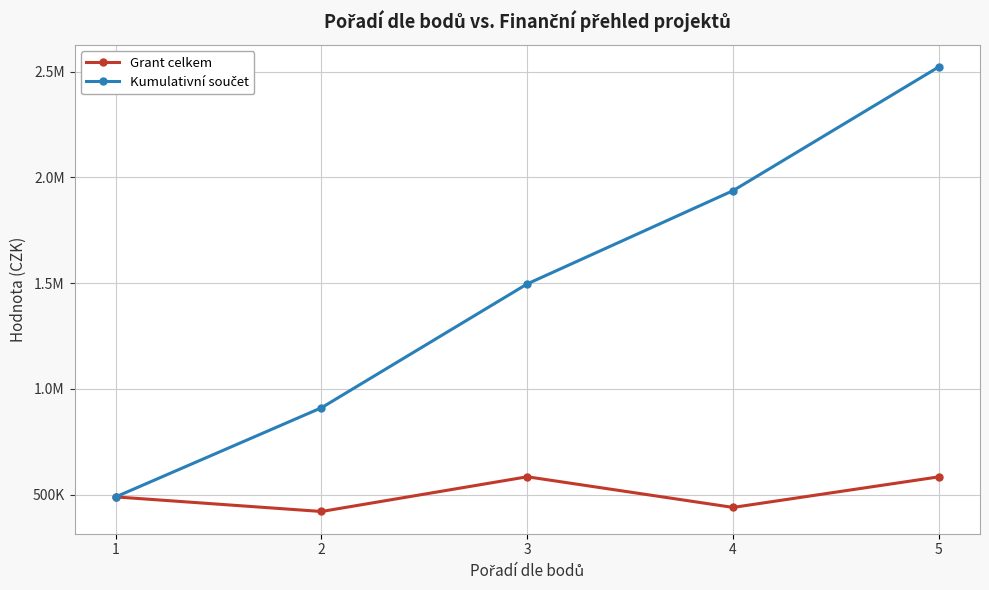

True or false: Kumulativní součet and Grant celkem intersect in this chart.

False